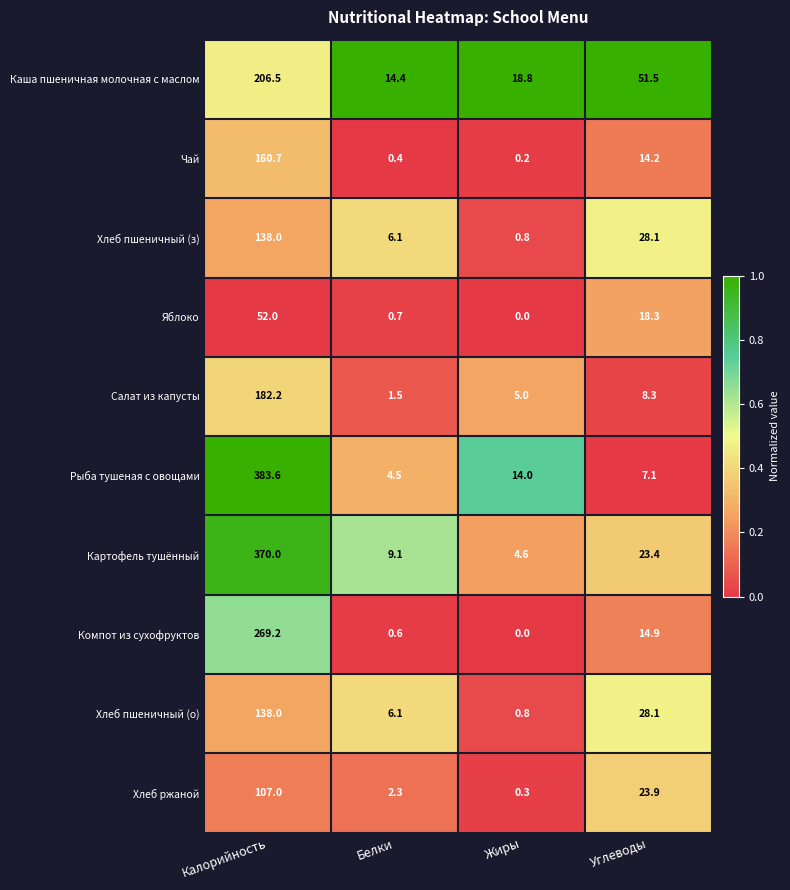

Is it true that Хлеб пшеничный (з) equals 3.5 at Белки?

False